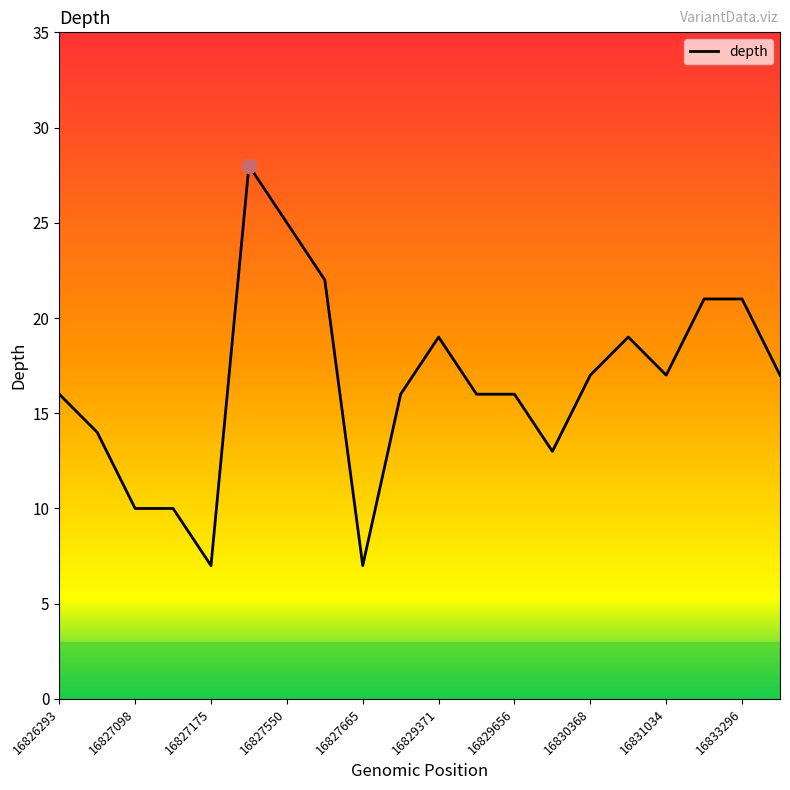

What is the minimum value shown in the chart?

7